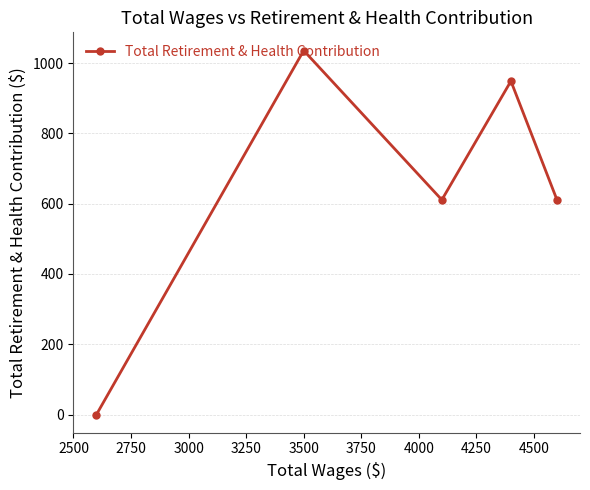

Reading left to right, list all the values displayed in this chart.

0	1036	611	949	611